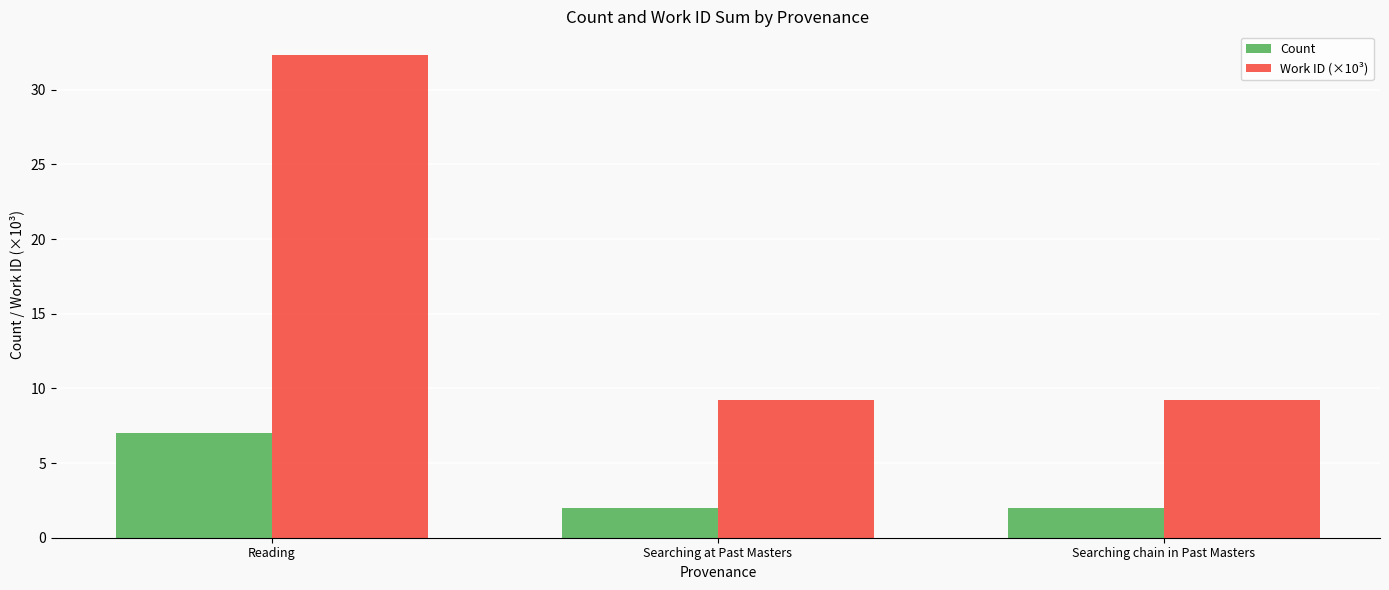

Does the chart contain stacked bars?

No